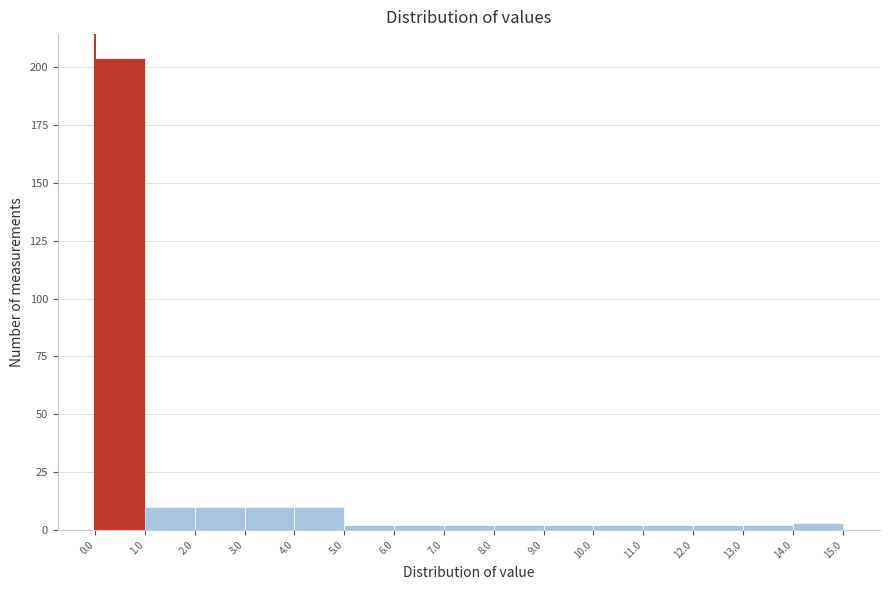

Over which range of the x-axis is the bar tallest?

0.0 to 1.0